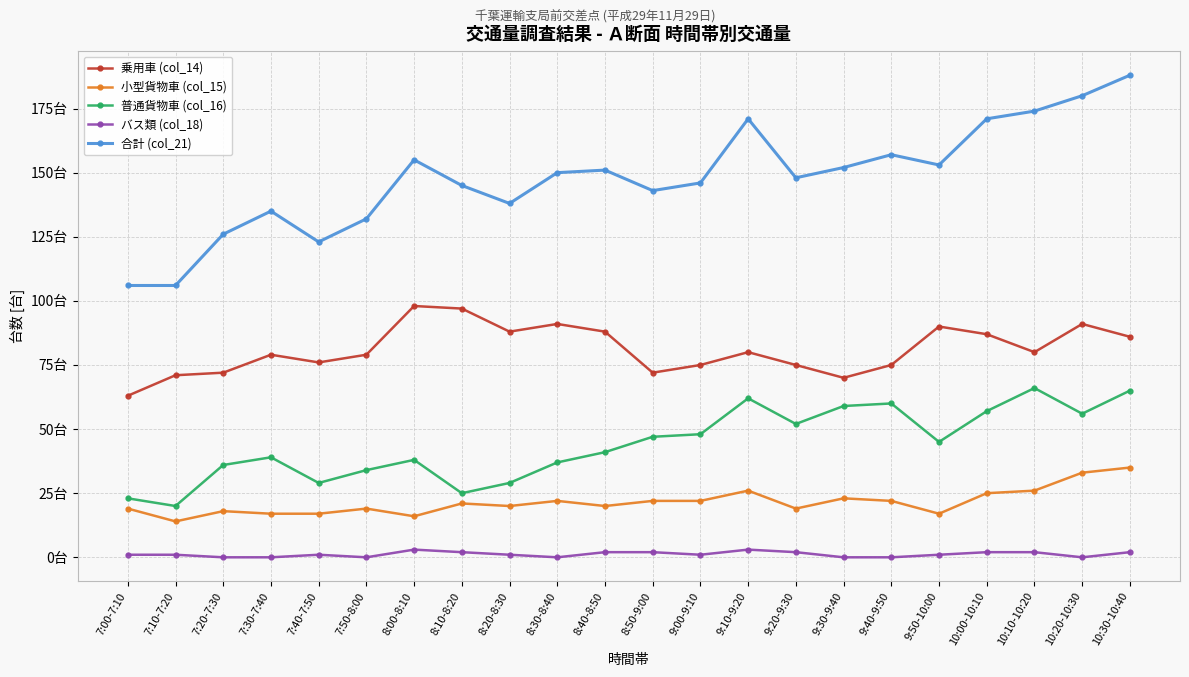

Which label corresponds to the largest value in the chart?

10:30-10:40